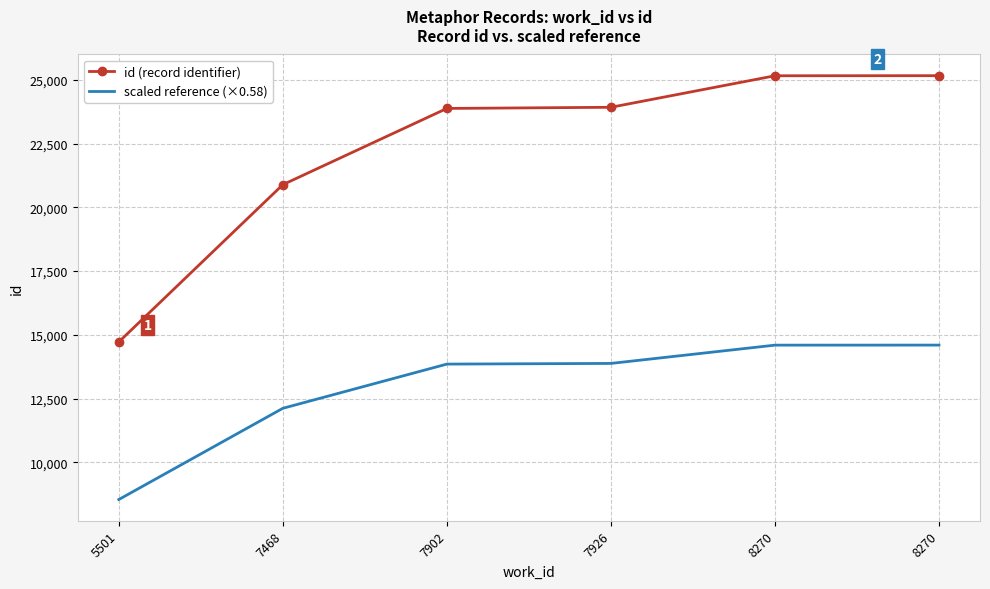

At how many categories does at least one series exceed 14491?

6